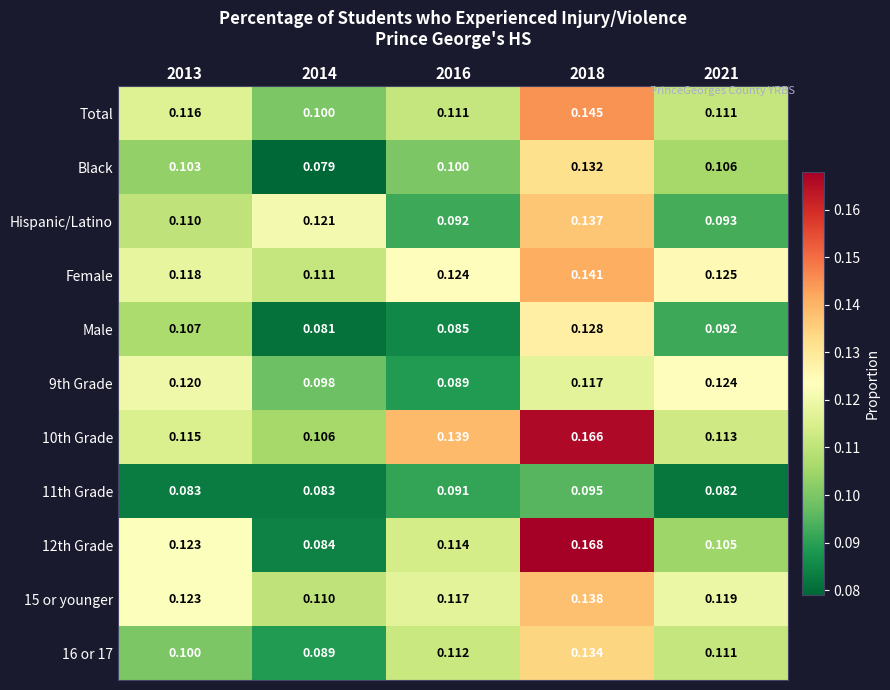

Is the value of Hispanic/Latino at 2014 greater than the value of 10th Grade at 2016?

No